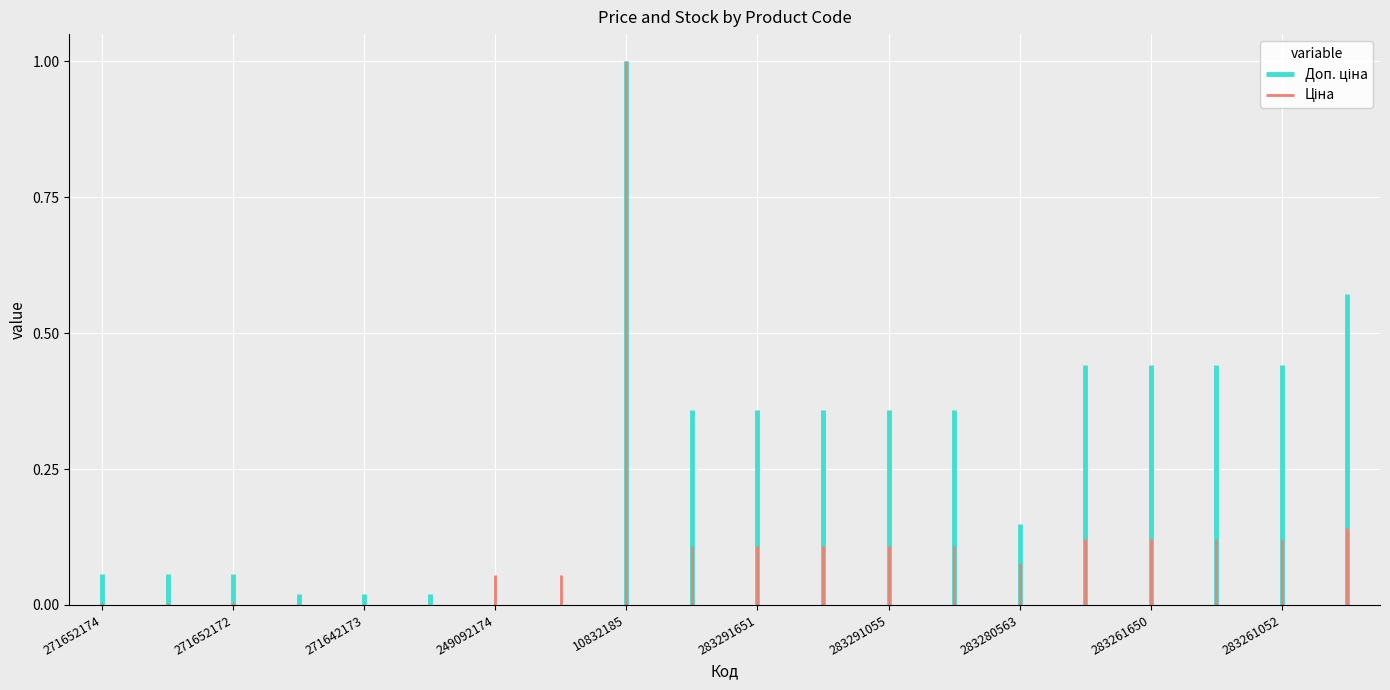

What are all the series names shown in the legend?

Доп. ціна, Ціна